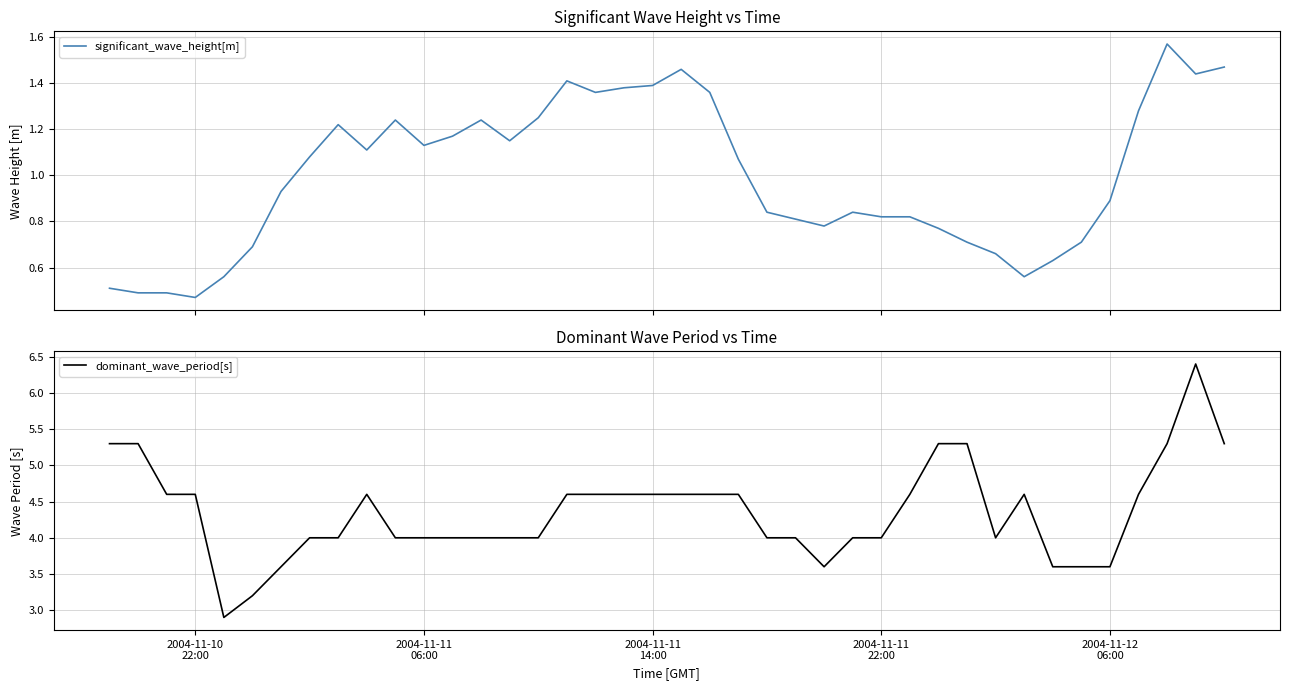

True or false: significant_wave_height[m] and dominant_wave_period[s] cross at least once.

False